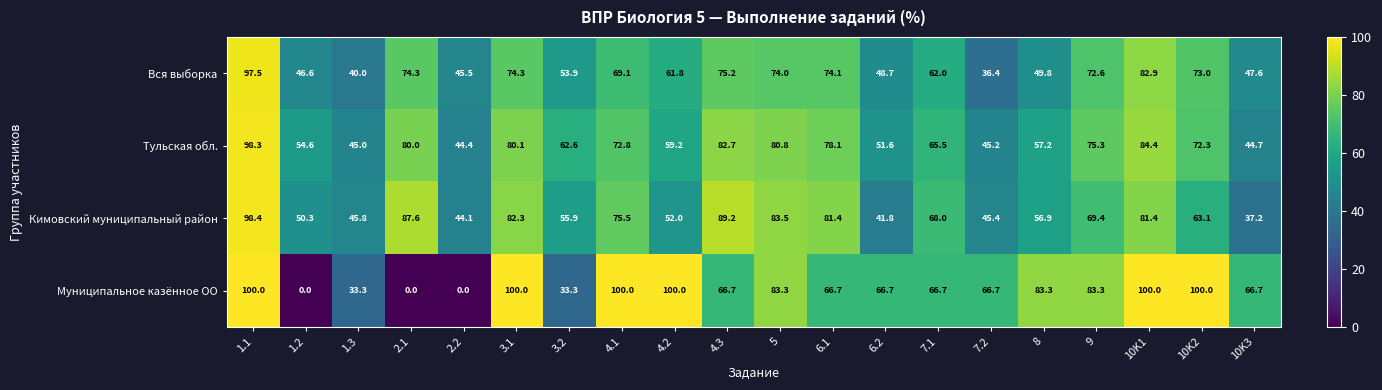

What is the greatest value displayed?

100.0